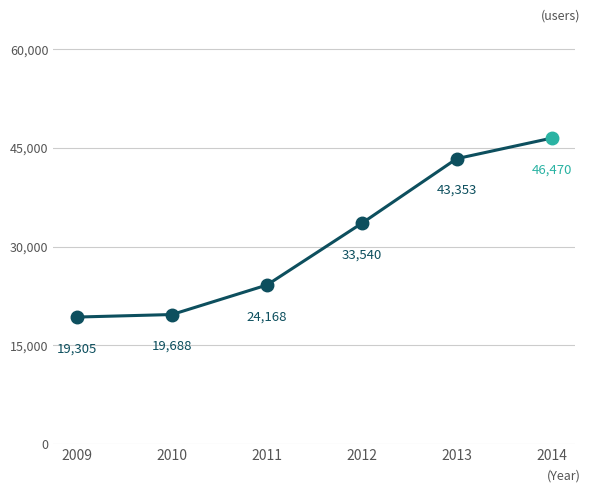

True or false: the data shows 33540 at 2012.

True